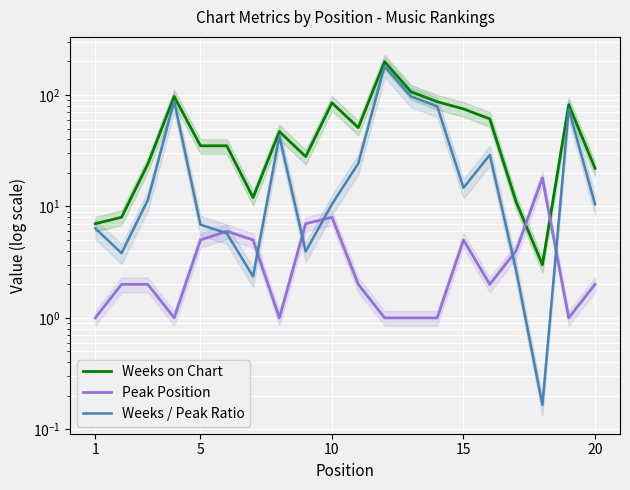

List the series in order of their overall mean, lowest first.

Peak Position, Weeks / Peak Ratio, Weeks on Chart